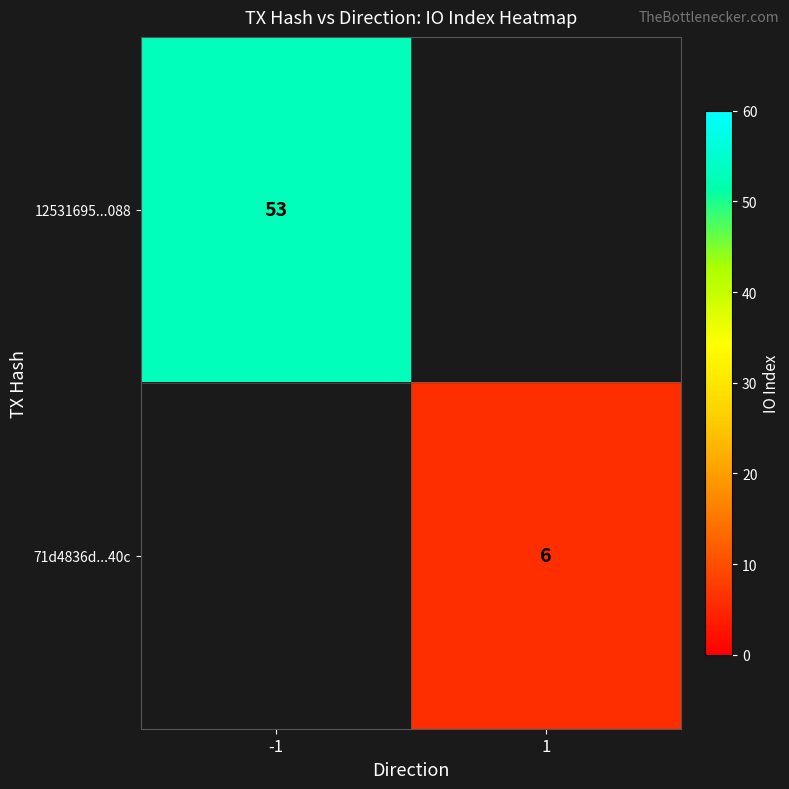

True or false: 71d4836d...40c has a value of 6 at 1.

True